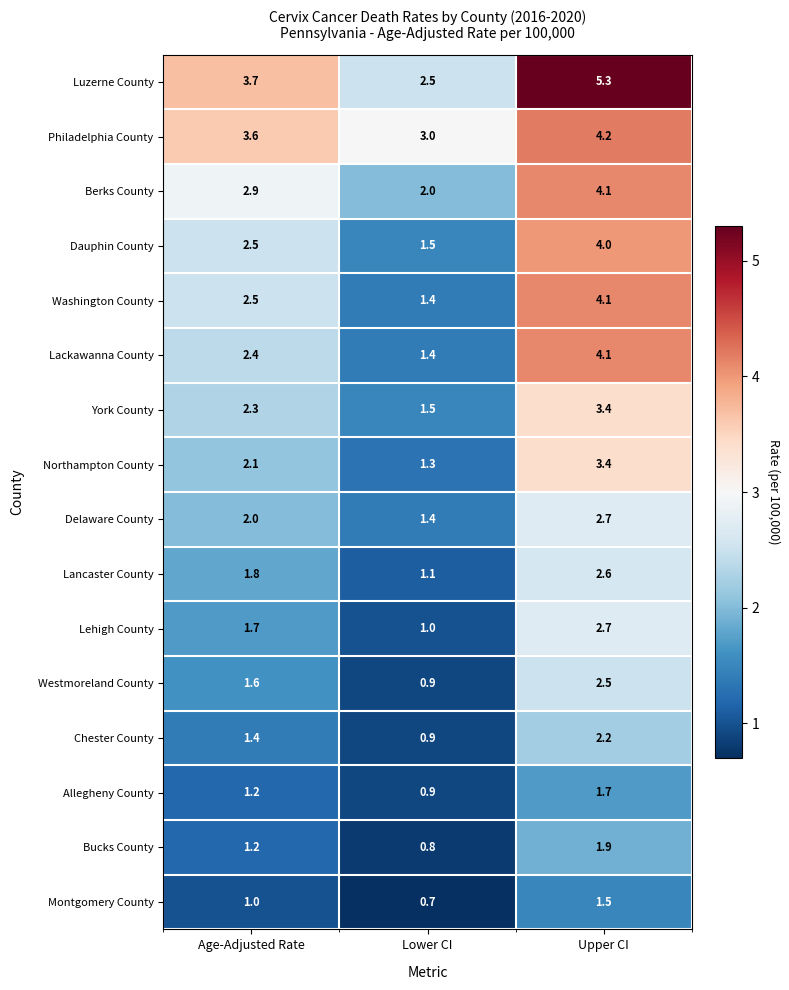

What is the difference between the second highest and minimum values in the Luzerne County series?

1.2